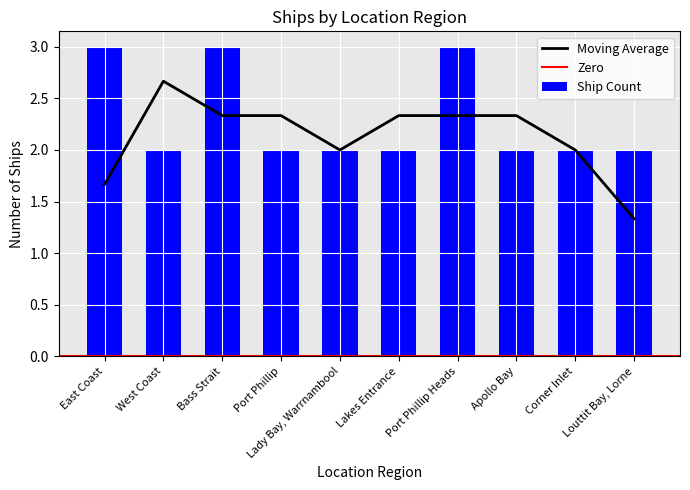

What is the minimum value shown in the chart?

2